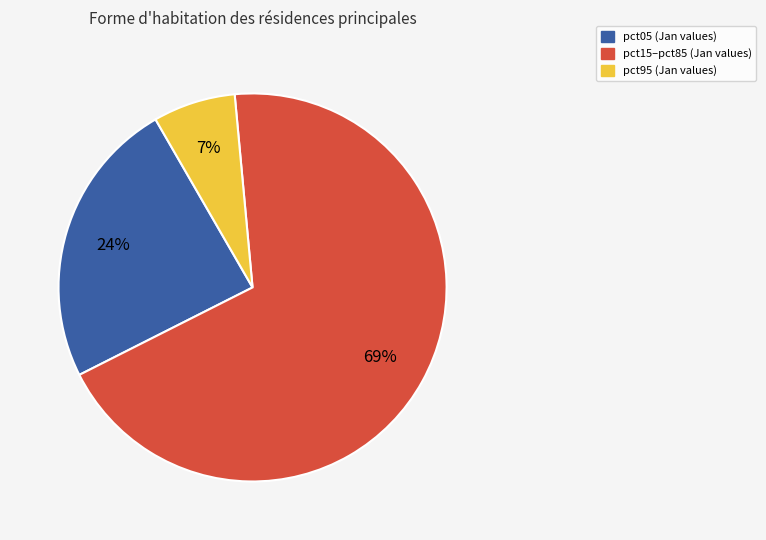

To the nearest percent, what is the average slice percentage?

33%